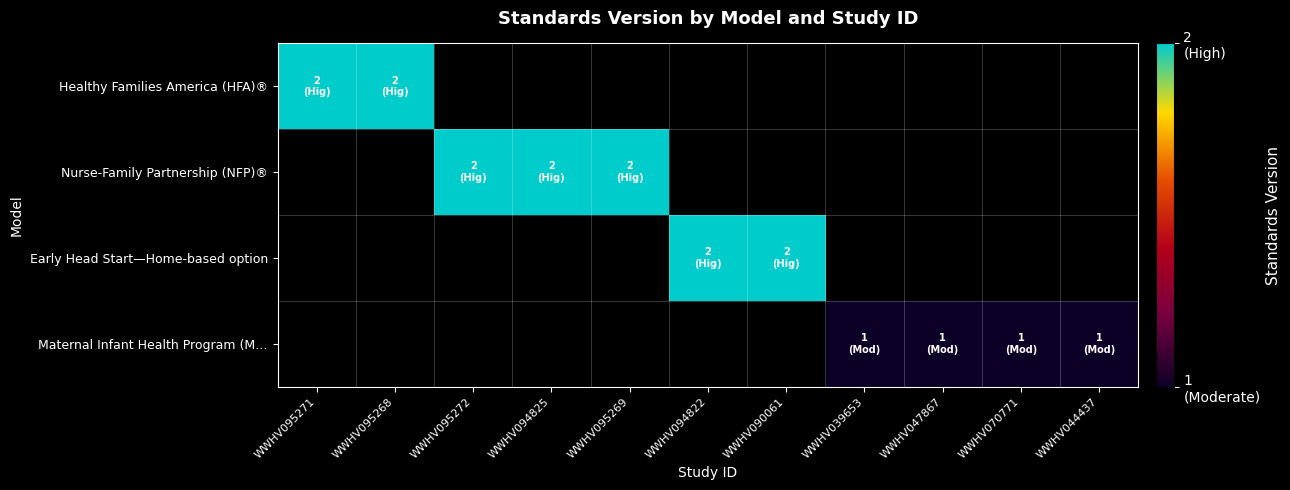

List the labels in order of Early Head Start—Home-based option value, smallest first.

WWHV095271, WWHV095268, WWHV095272, WWHV094825, WWHV095269, WWHV094822, WWHV090061, WWHV039653, WWHV047867, WWHV070771, WWHV044437